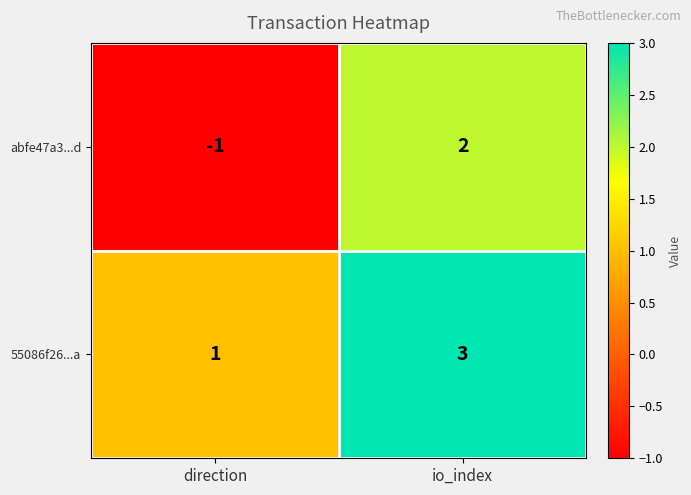

Reading left to right, list all the values displayed in this chart.

abfe47a3...d: direction=-1	io_index=2
55086f26...a: direction=1	io_index=3